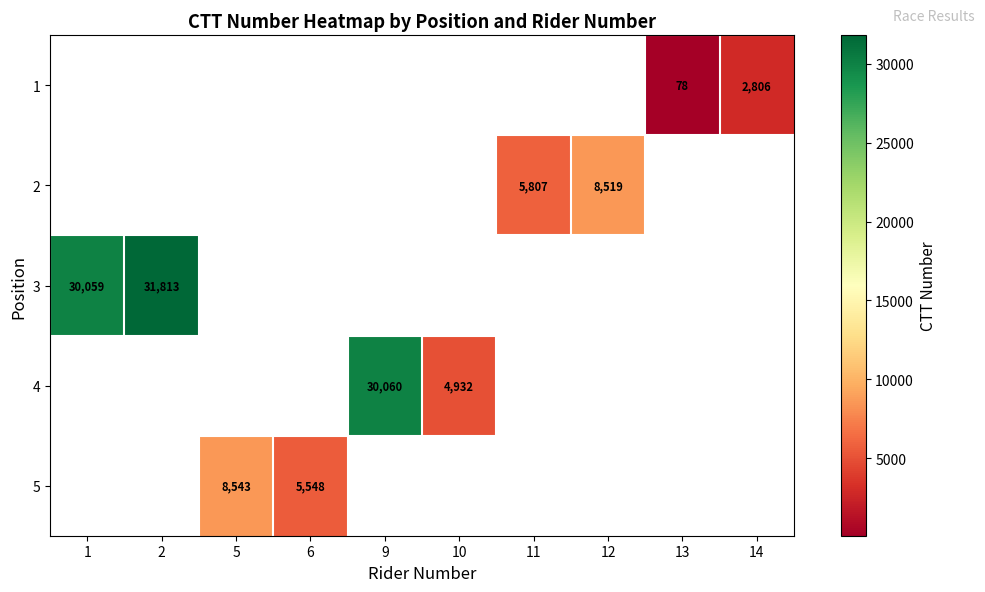

Is it true that 2 equals 8691 at 11?

False